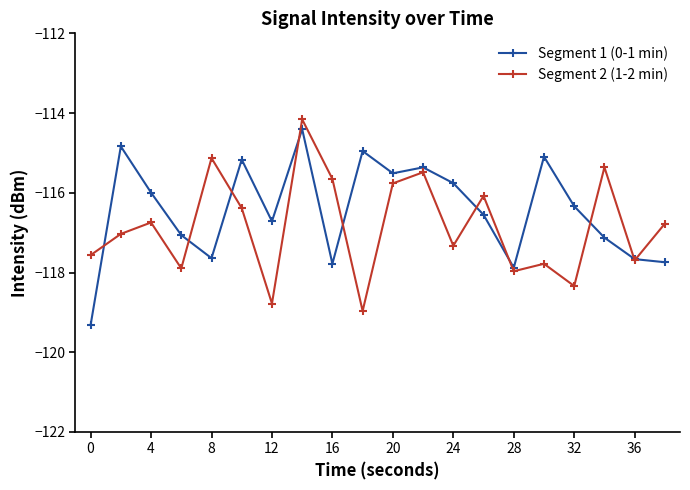

What are all the series names shown in the legend?

Segment 1 (0-1 min), Segment 2 (1-2 min)